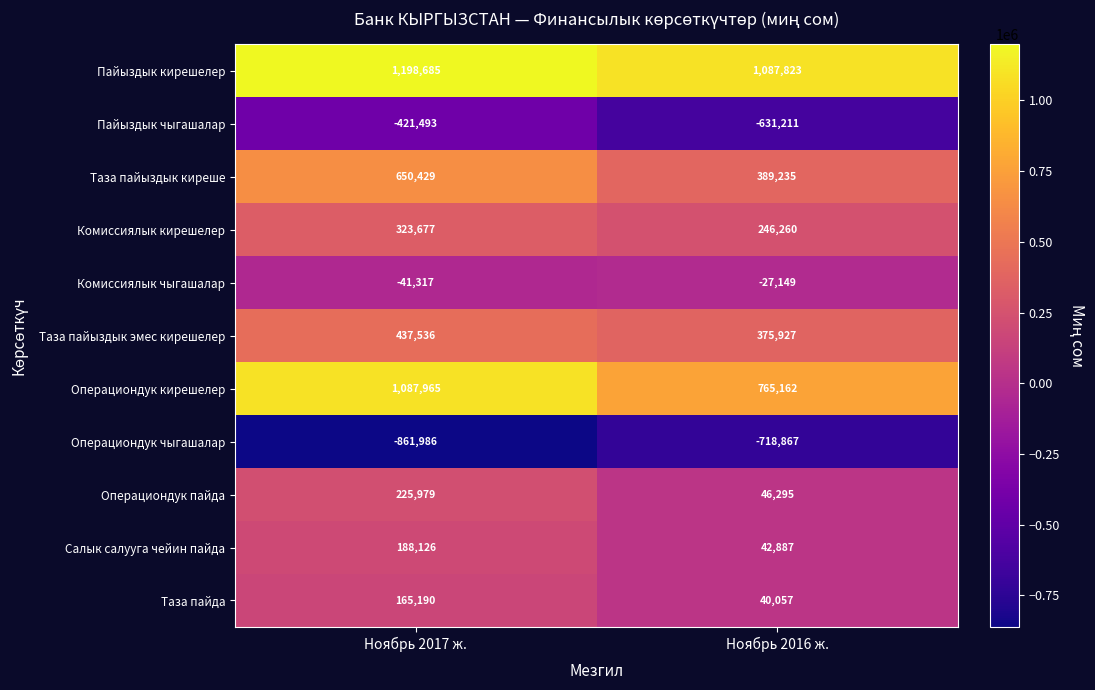

Which series has the largest total across all categories?

Пайыздык кирешелер